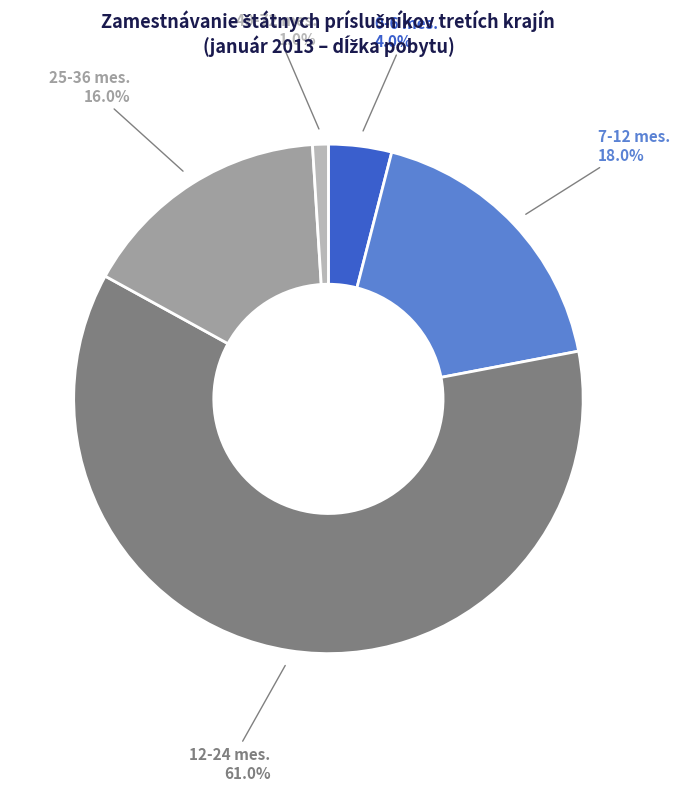

Do 7-12 mes. and 12-24 mes. together represent more than half of the pie?

Yes